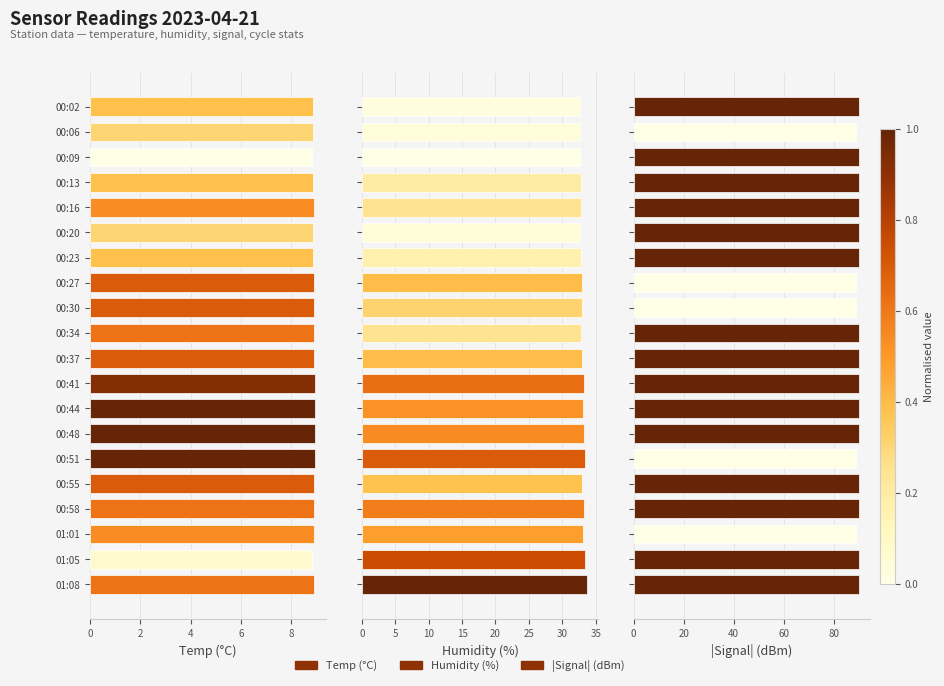

How many bars are there in each group?

3